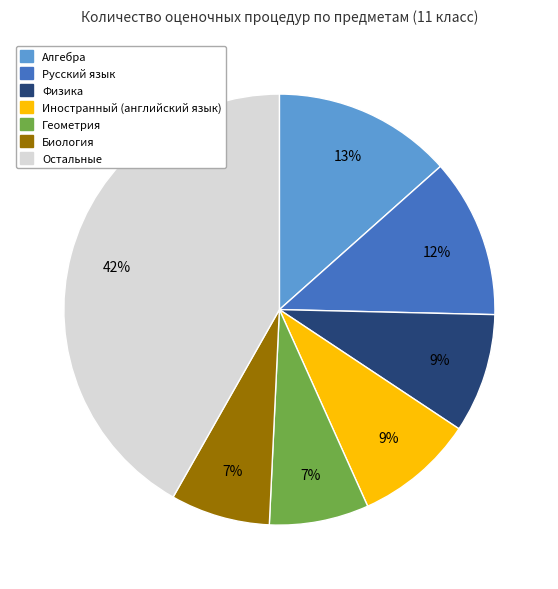

Does any single category account for the majority?

No